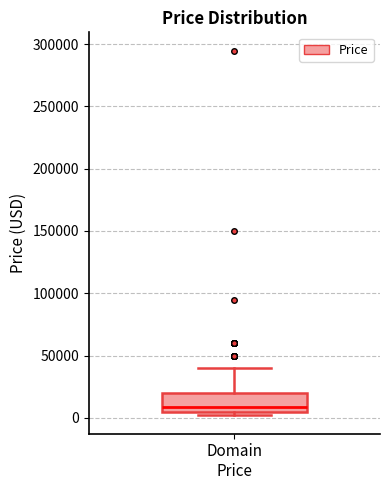

Where is the upper edge of the box for Domain Price on the y-axis? The values are not printed on the chart, so give them approximately, as read against the axis.

20000